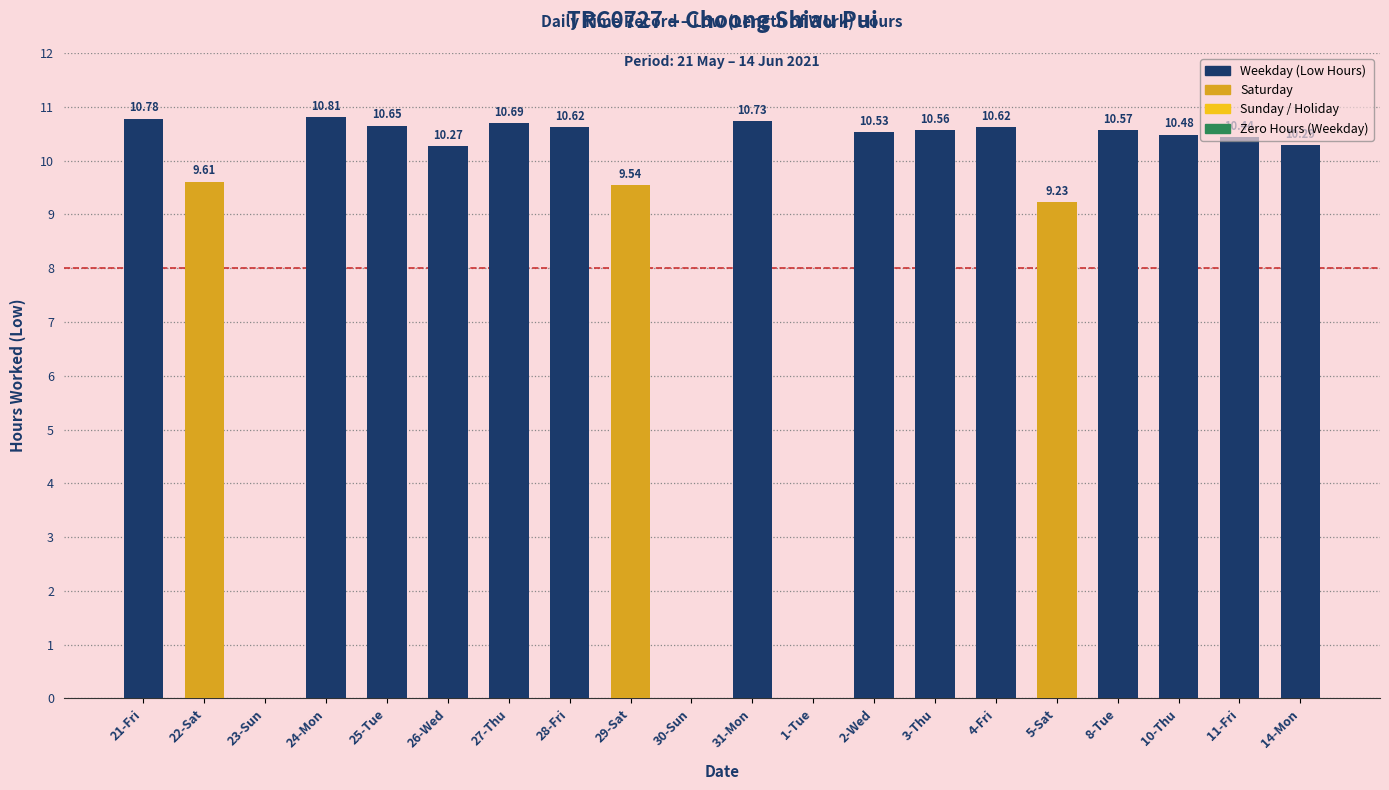

Count the number of values greater than 10.

14